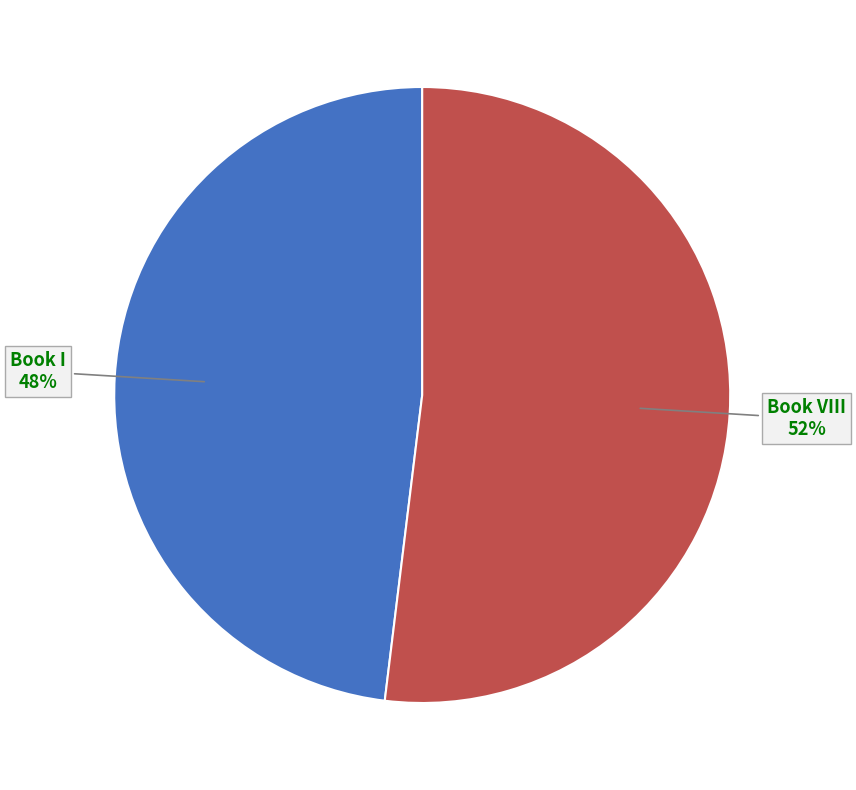

To the nearest percent, what is the average slice percentage?

50%